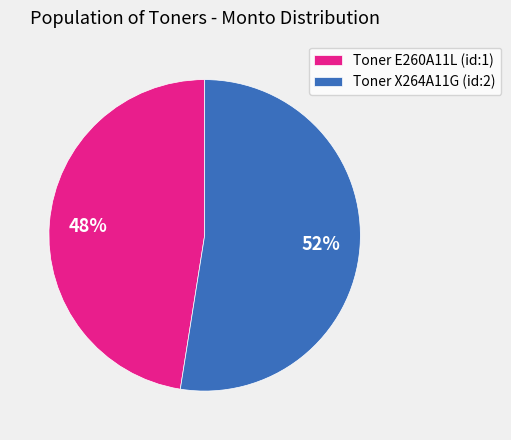

Does Toner X264A11G (id:2) account for over 50% of the chart?

Yes